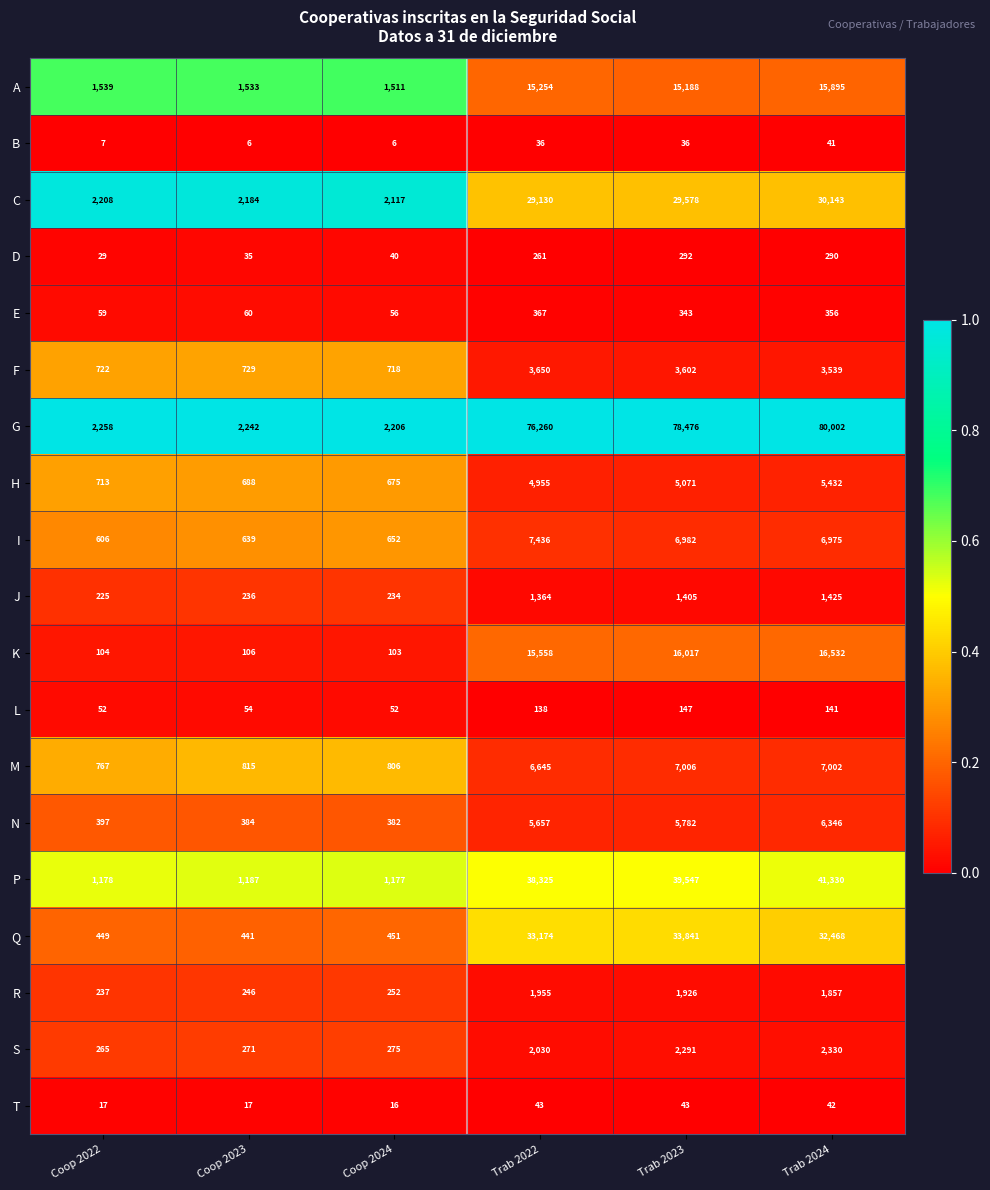

Which series has the largest range (max minus min)?

G